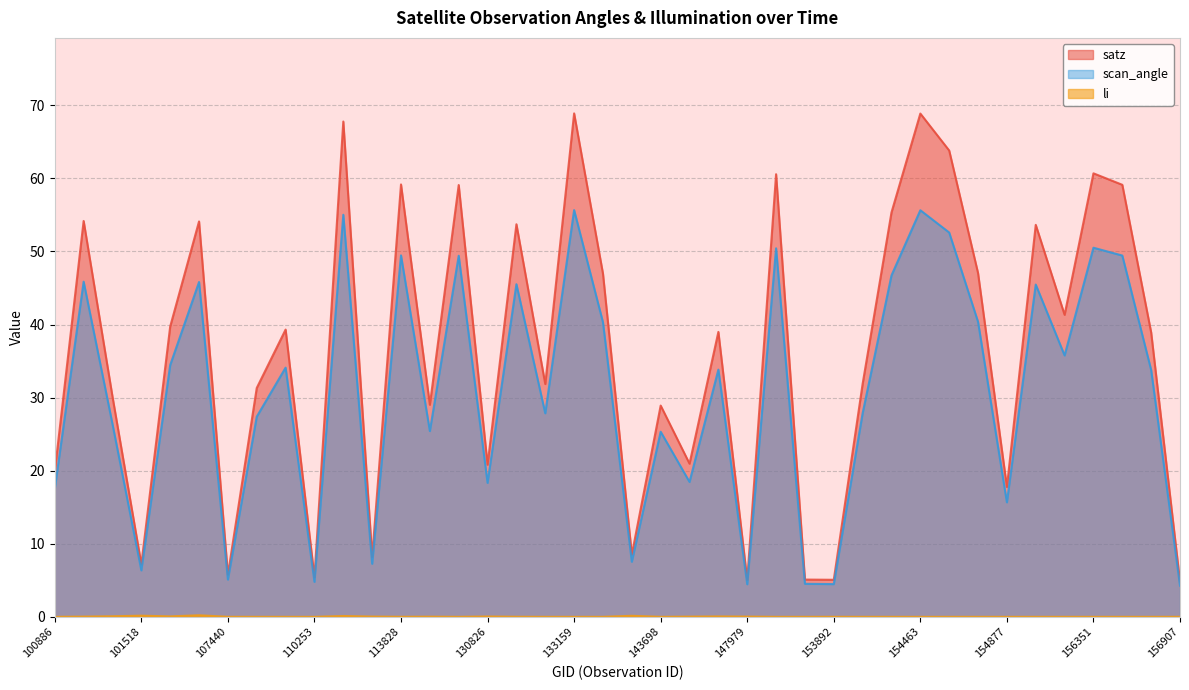

The value of li at 154271 is 0.0. True or false?

True